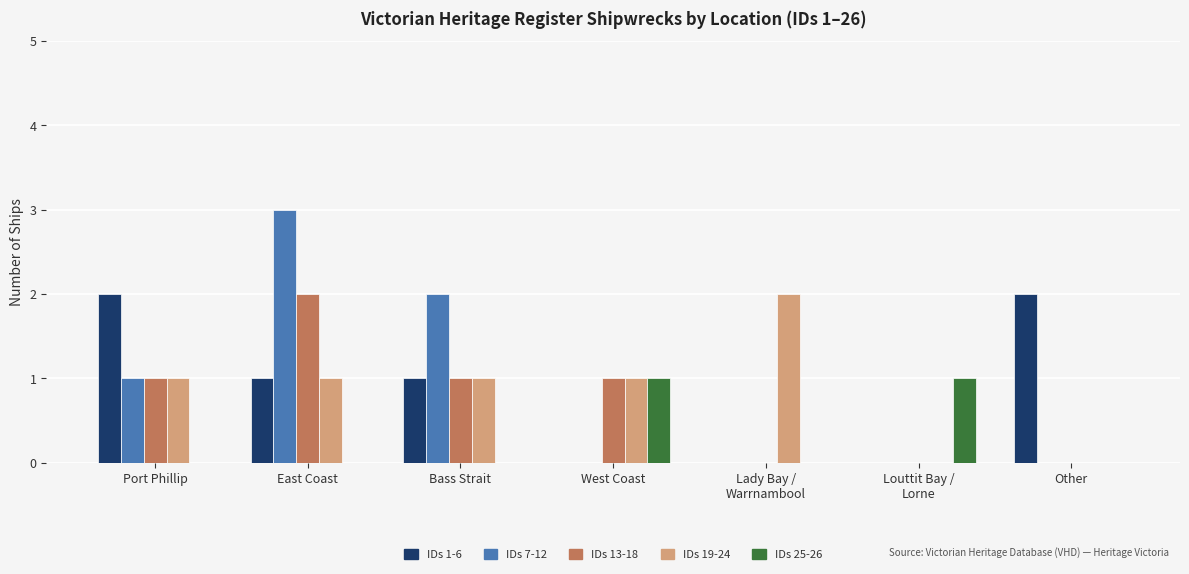

Does the chart contain stacked bars?

No